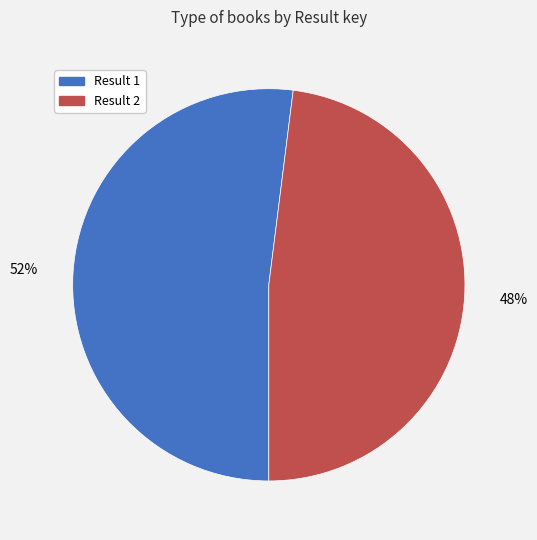

Is there any slice that represents more than half of the pie?

Yes